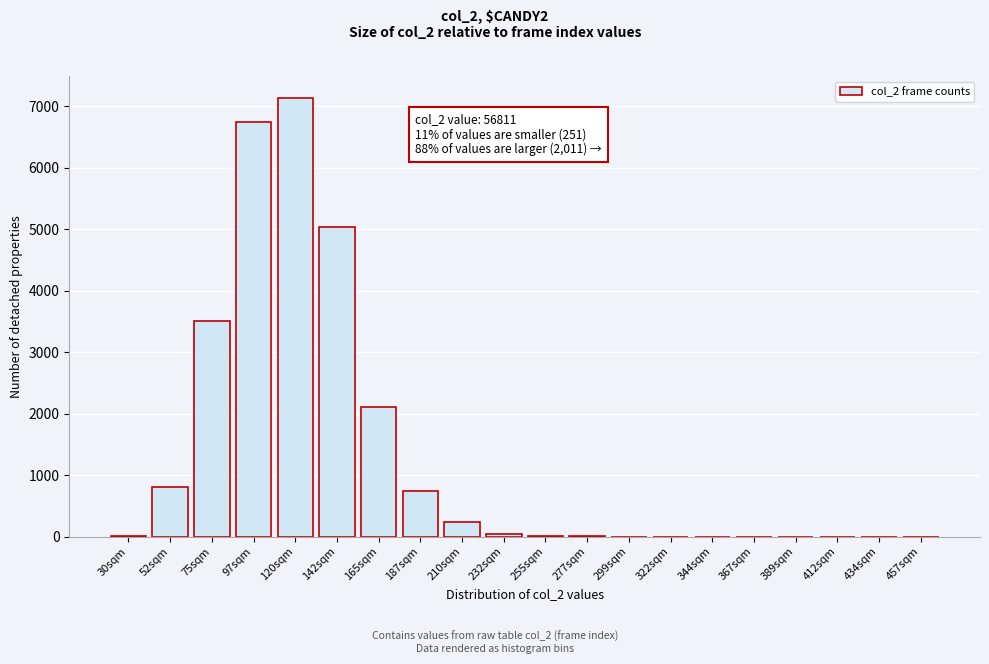

What is the change in value from 75sqm to 434sqm?

-3502